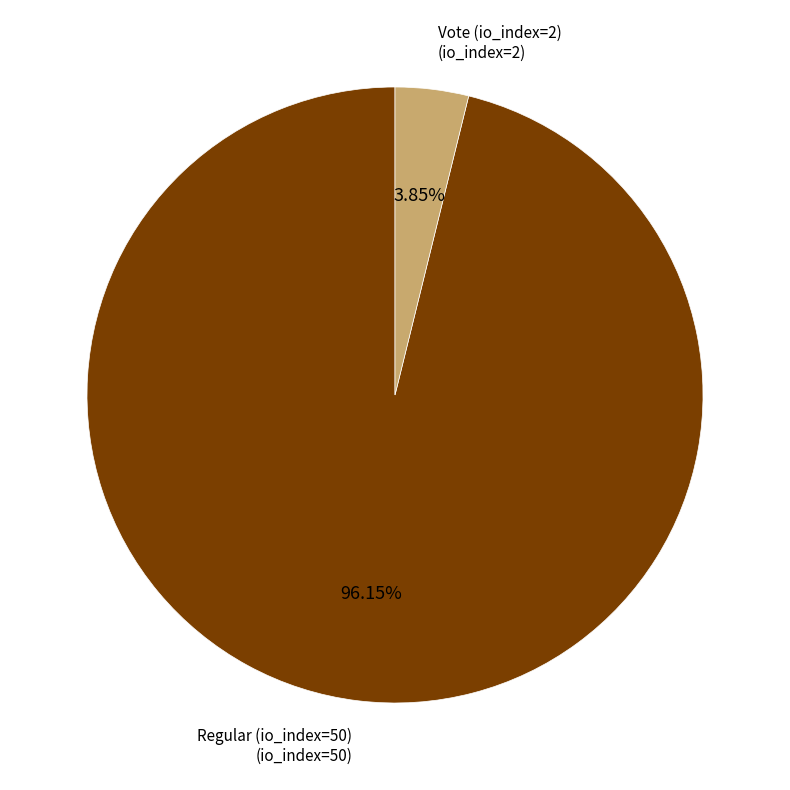

Does any single category account for the majority?

Yes